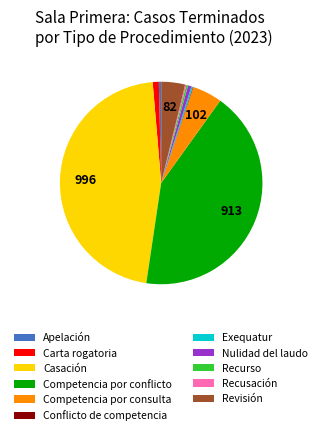

Which category has the biggest portion of the pie?

Casación